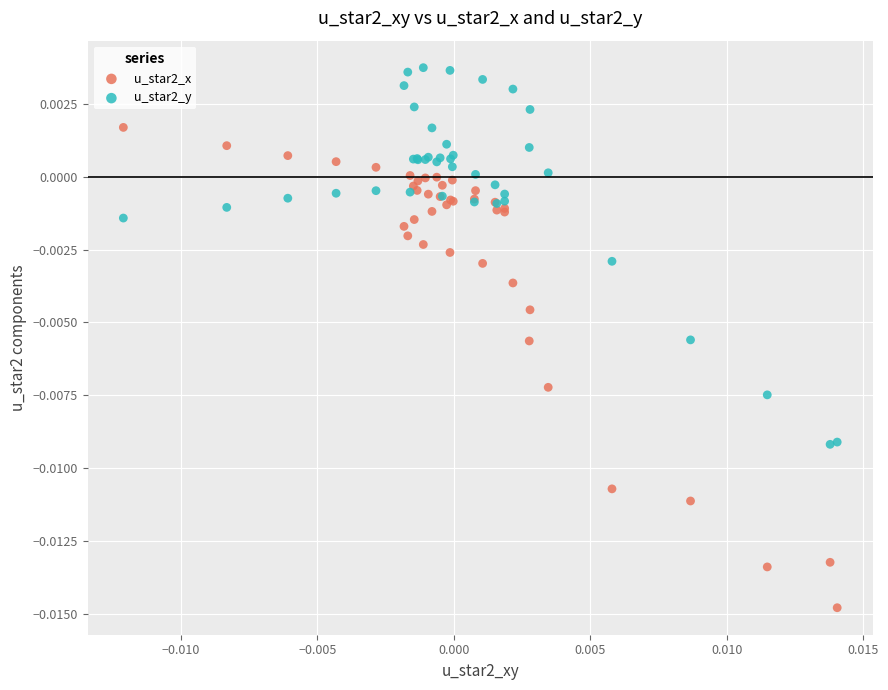

What are all the series names shown in the legend?

u_star2_x, u_star2_y